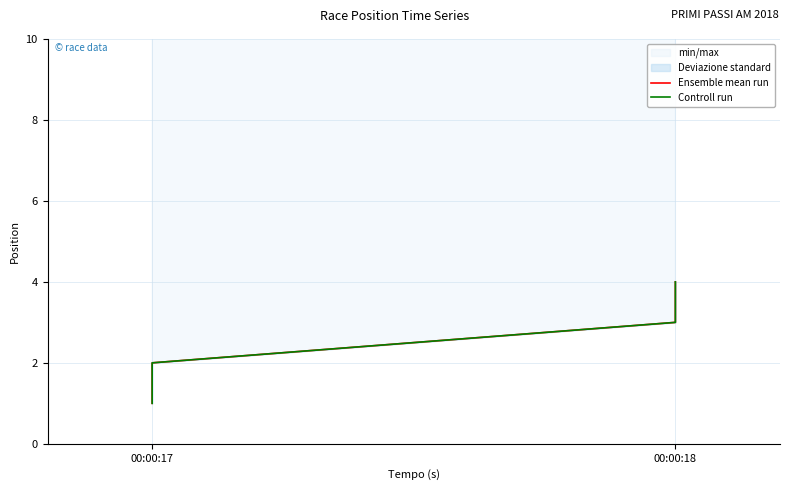

True or false: Controll run and Ensemble mean run cross at least once.

False